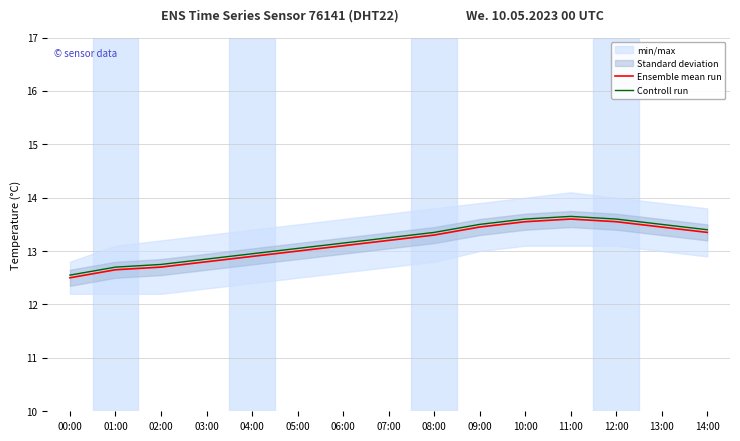

Reading right to left, list all the values displayed in this chart.

Ensemble mean run: 13.3	13.4	13.6	13.6	13.6	13.4	13.3	13.2	13.1	13.0	12.9	12.8	12.7	12.7	12.5
Controll run: 13.4	13.5	13.6	13.7	13.6	13.5	13.4	13.2	13.2	13.1	13.0	12.9	12.8	12.7	12.6